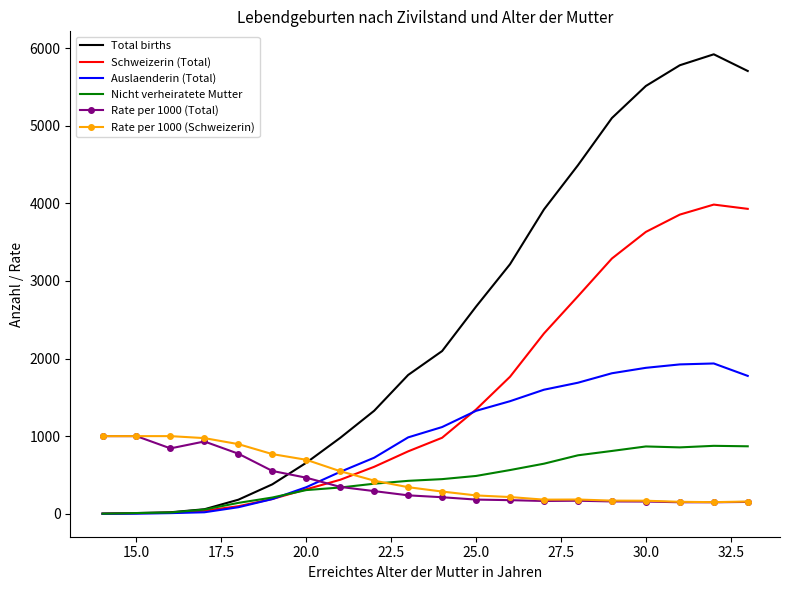

After their last crossing, which series has the higher values: Nicht verheiratete Mutter or Rate per 1000 (Schweizerin)?

Nicht verheiratete Mutter